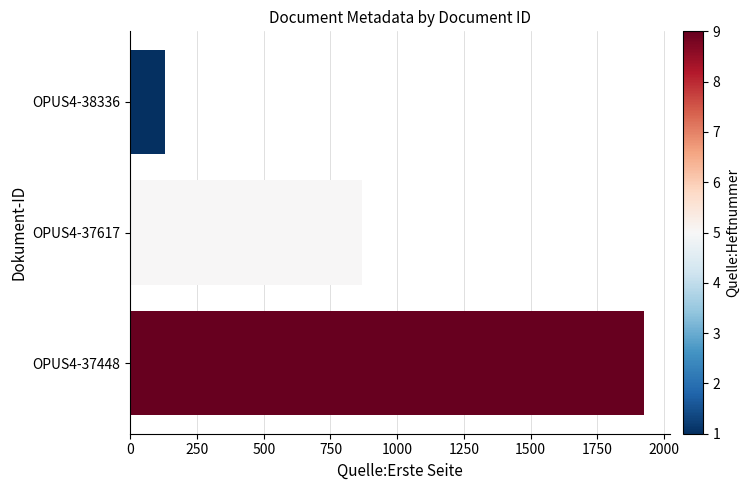

Which label corresponds to the smallest value in the chart?

OPUS4-38336